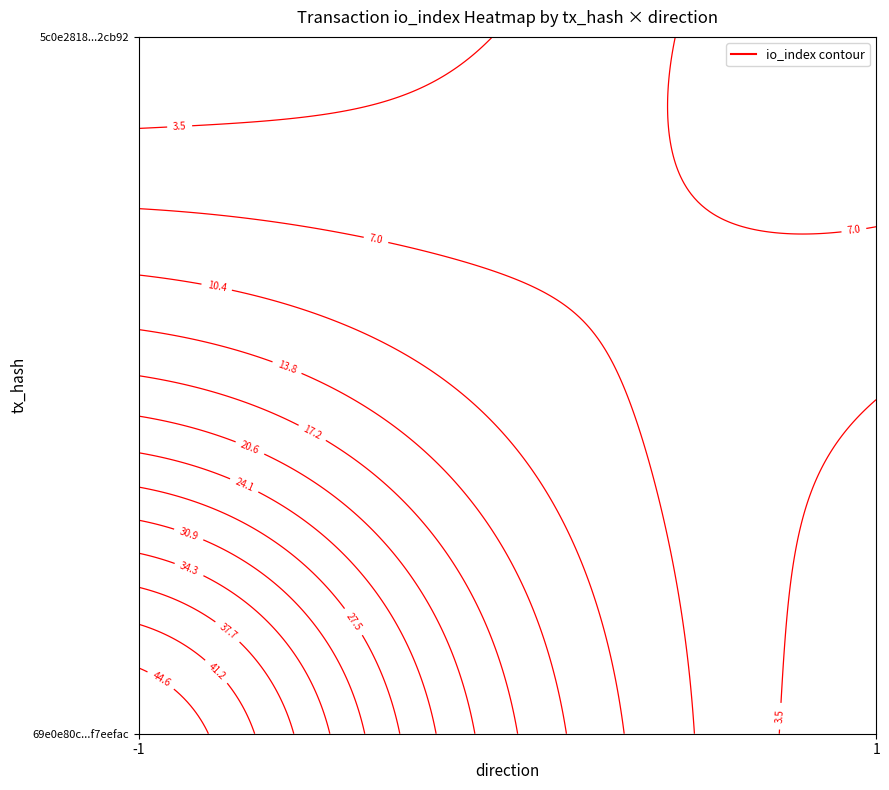

Rank the series by their maximum value, from lowest to highest.

5c0e28189d3e1439ca36b9edd591c6821c2cb92, 69e0e80c0238b4149554bfc105bcb774f7eefac